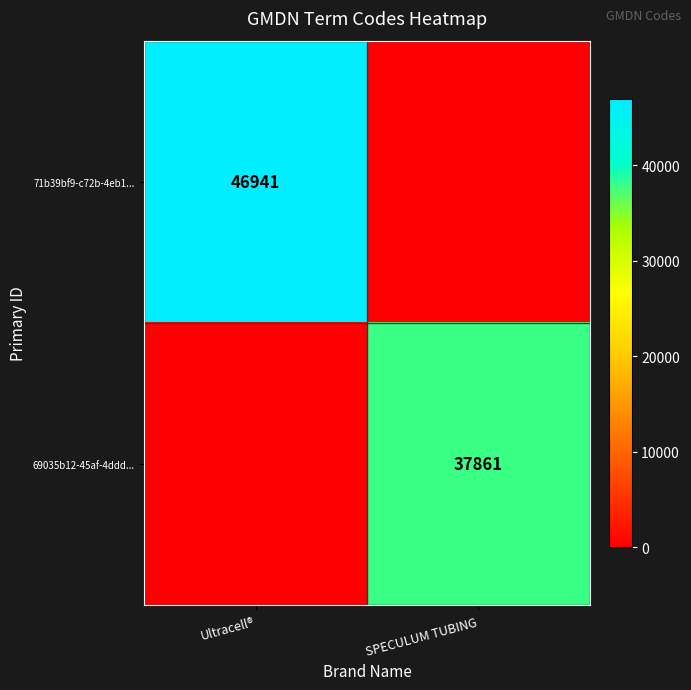

Count the number of data series in this chart.

2